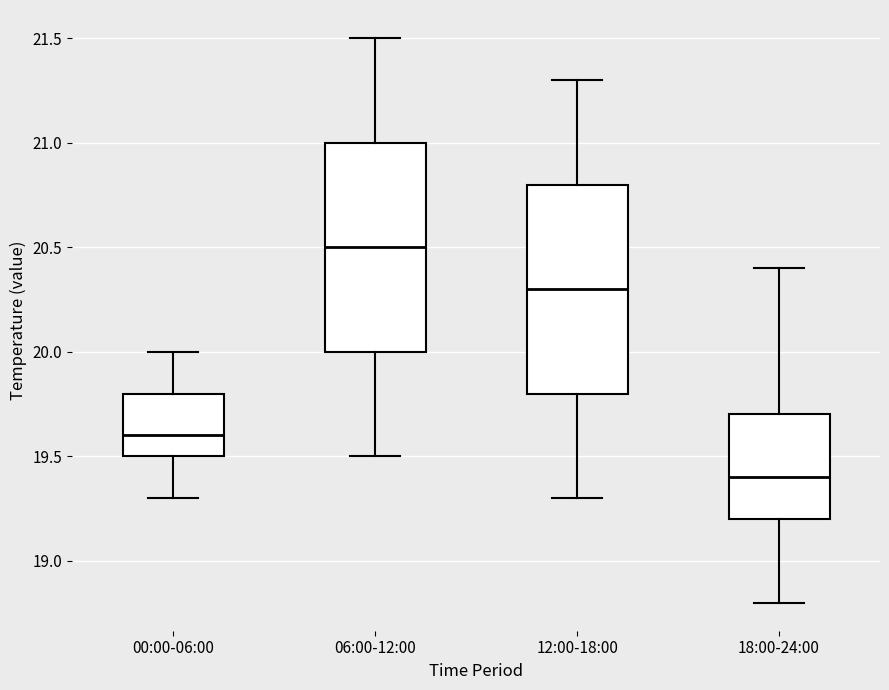

Reading left to right, transcribe this box plot: for each box, give where its median line is, the range the box spans, and where its two whiskers end, as read against the y-axis. The values are not printed on the chart, so give them approximately, as read against the axis.

00:00-06:00: median 19.6, box 19.5 to 19.8, whiskers 19.3 to 20.0
06:00-12:00: median 20.5, box 20.0 to 21.0, whiskers 19.5 to 21.5
12:00-18:00: median 20.3, box 19.8 to 20.8, whiskers 19.3 to 21.3
18:00-24:00: median 19.4, box 19.2 to 19.7, whiskers 18.8 to 20.4